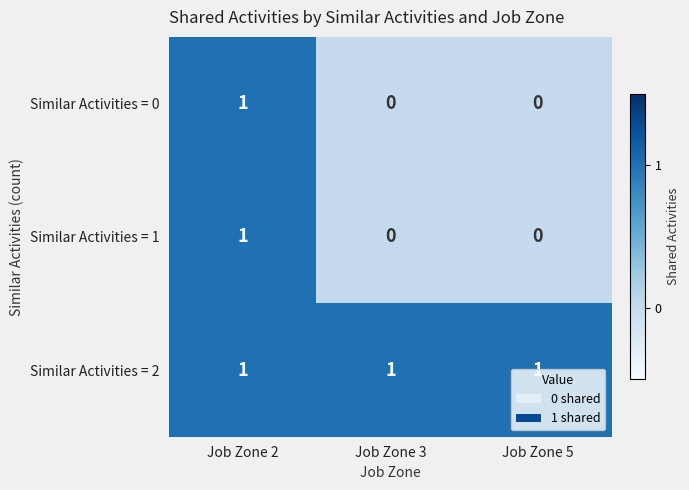

The value of Similar Activities = 0 at Job Zone 2 is 1. True or false?

True